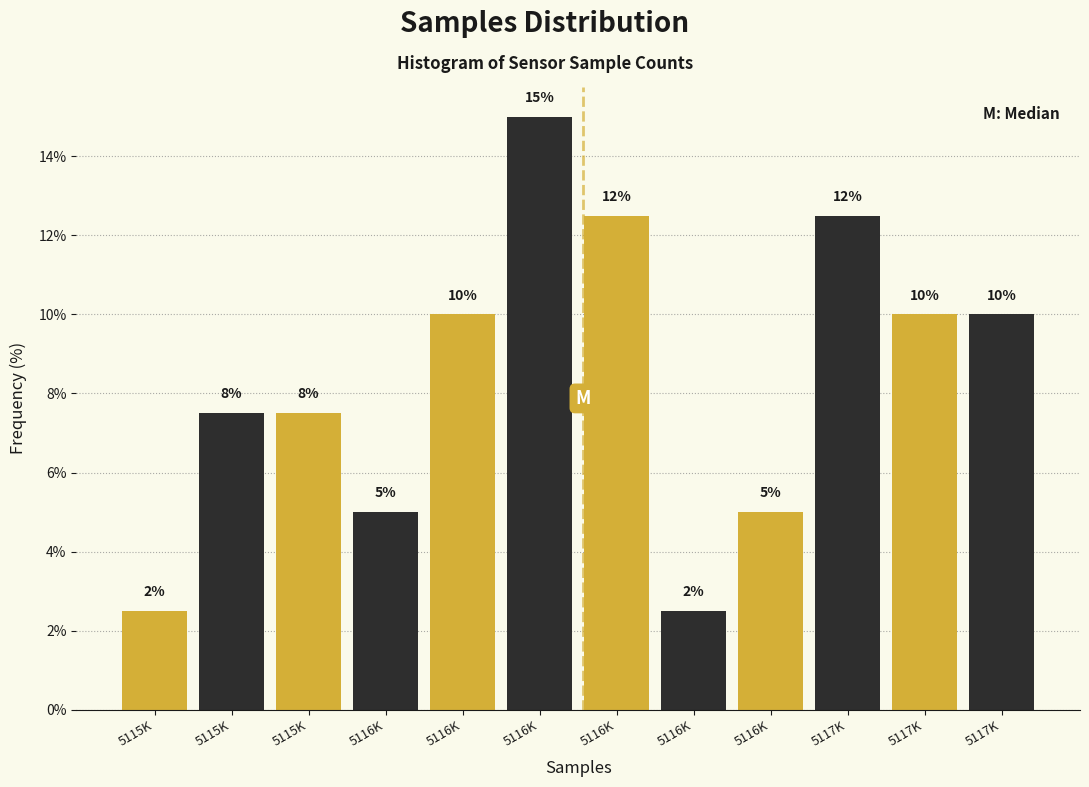

How many bars are there in total?

12